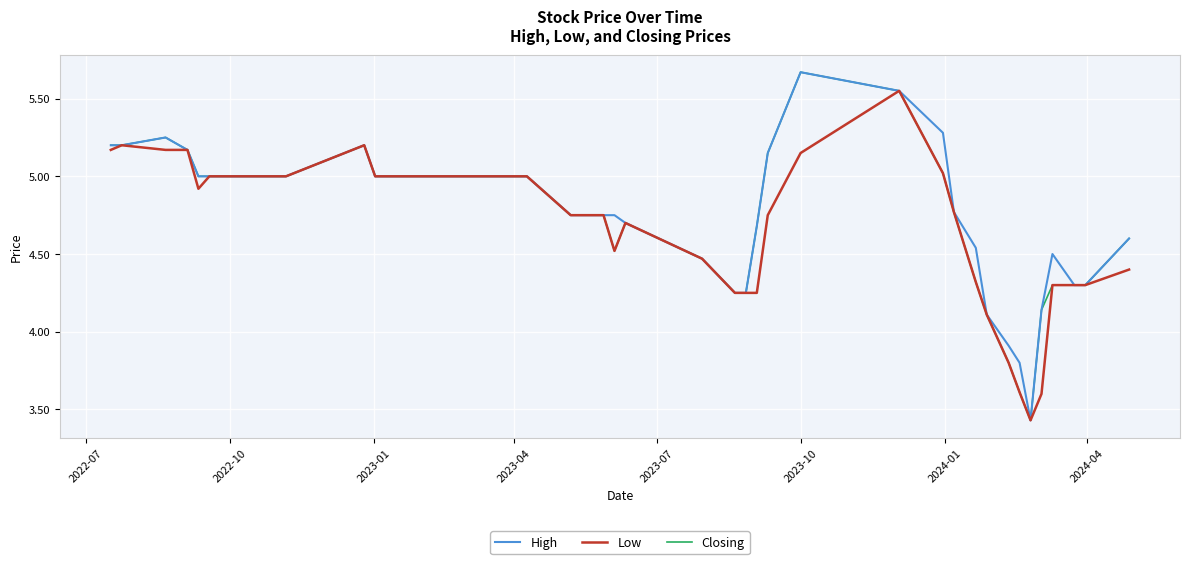

What are all the series names shown in the legend?

High, Low, Closing